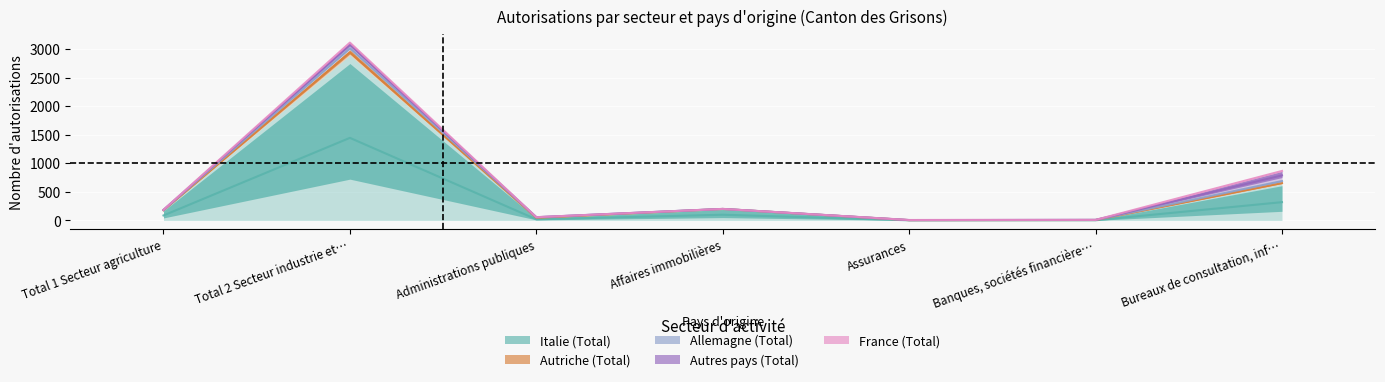

Reading left to right, what are all the values shown in this chart?

Italie (Total): Total 1 Secteur agriculture=175	Total 2 Secteur industrie et métiers=2890	Administrations publiques=39	Affaires immobilières=200	Assurances=5	Banques, sociétés financières=6	Bureaux de consultation, informatique=640
Autriche (Total): Total 1 Secteur agriculture=5	Total 2 Secteur industrie et métiers=99	Administrations publiques=15	Affaires immobilières=1	Assurances=0	Banques, sociétés financières=3	Bureaux de consultation, informatique=27
Allemagne (Total): Total 1 Secteur agriculture=4	Total 2 Secteur industrie et métiers=49	Administrations publiques=3	Affaires immobilières=0	Assurances=1	Banques, sociétés financières=1	Bureaux de consultation, informatique=45
Autres pays (Total): Total 1 Secteur agriculture=2	Total 2 Secteur industrie et métiers=72	Administrations publiques=0	Affaires immobilières=1	Assurances=2	Banques, sociétés financières=0	Bureaux de consultation, informatique=153
France (Total): Total 1 Secteur agriculture=0	Total 2 Secteur industrie et métiers=3	Administrations publiques=0	Affaires immobilières=0	Assurances=0	Banques, sociétés financières=0	Bureaux de consultation, informatique=2